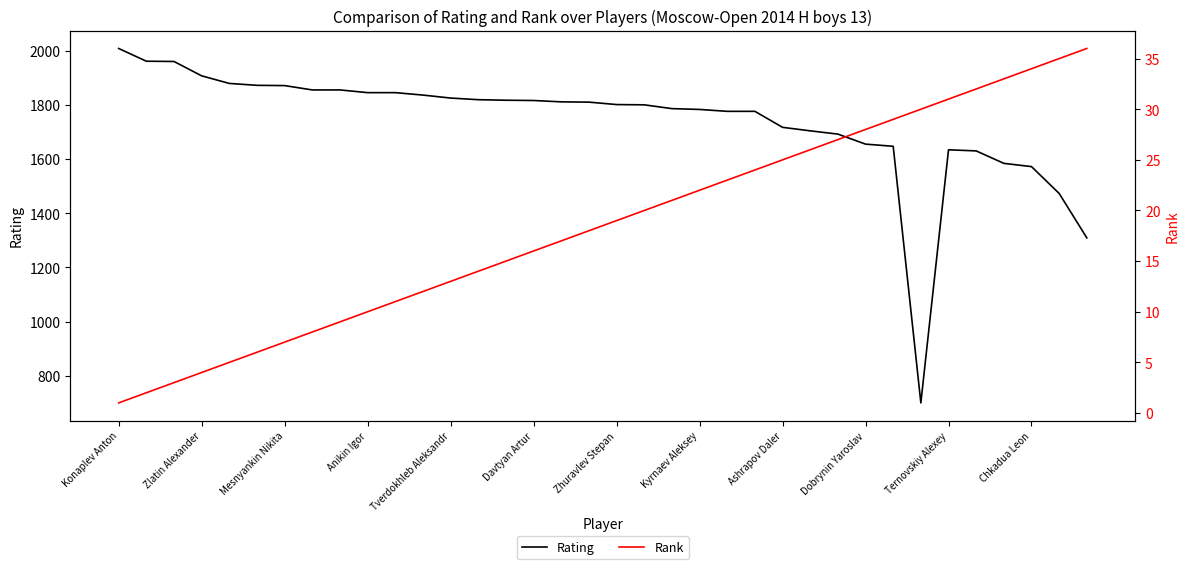

What is the minimum value for Rank?

1